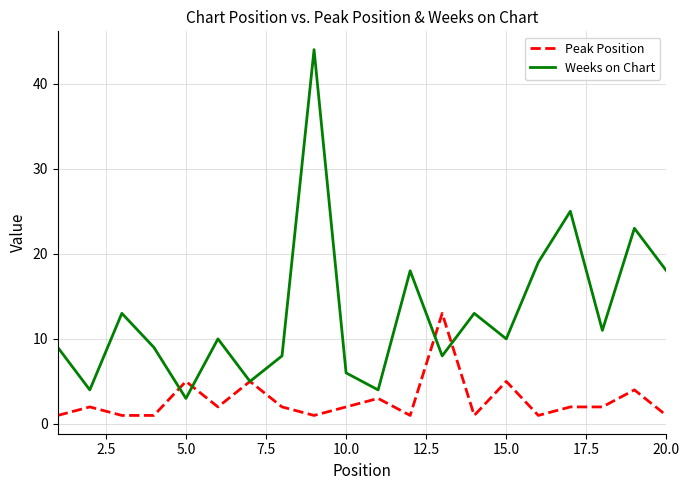

Which series has the largest range (max minus min)?

Weeks on Chart